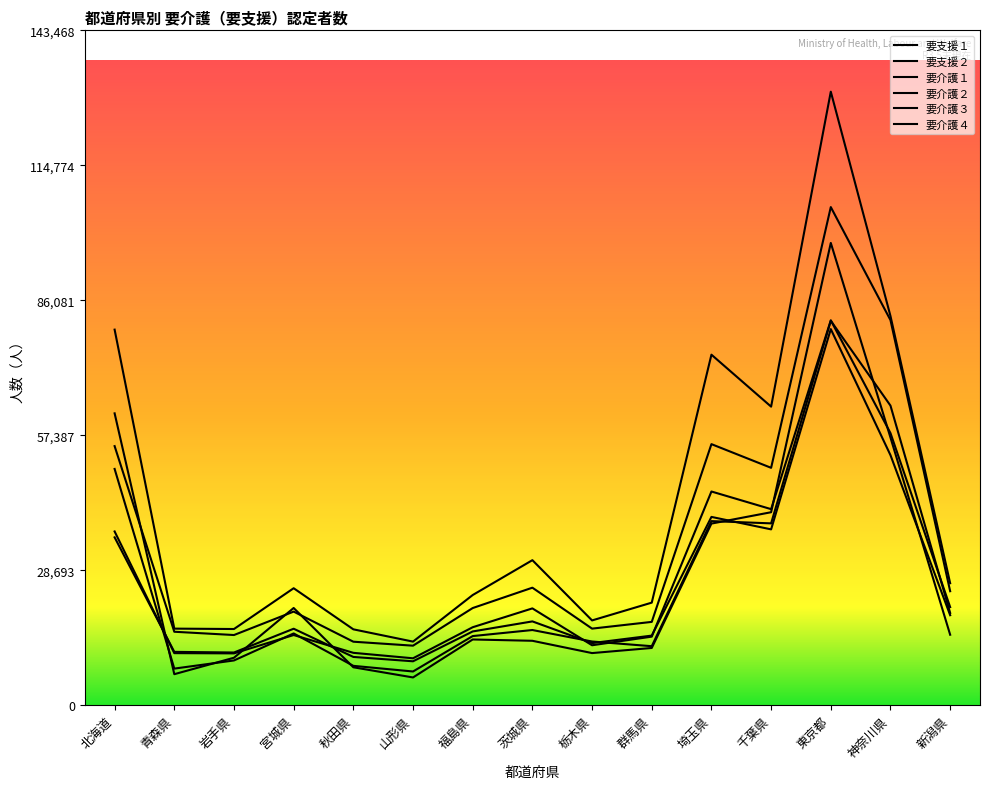

Between 福島県 and 青森県, which is larger?

福島県